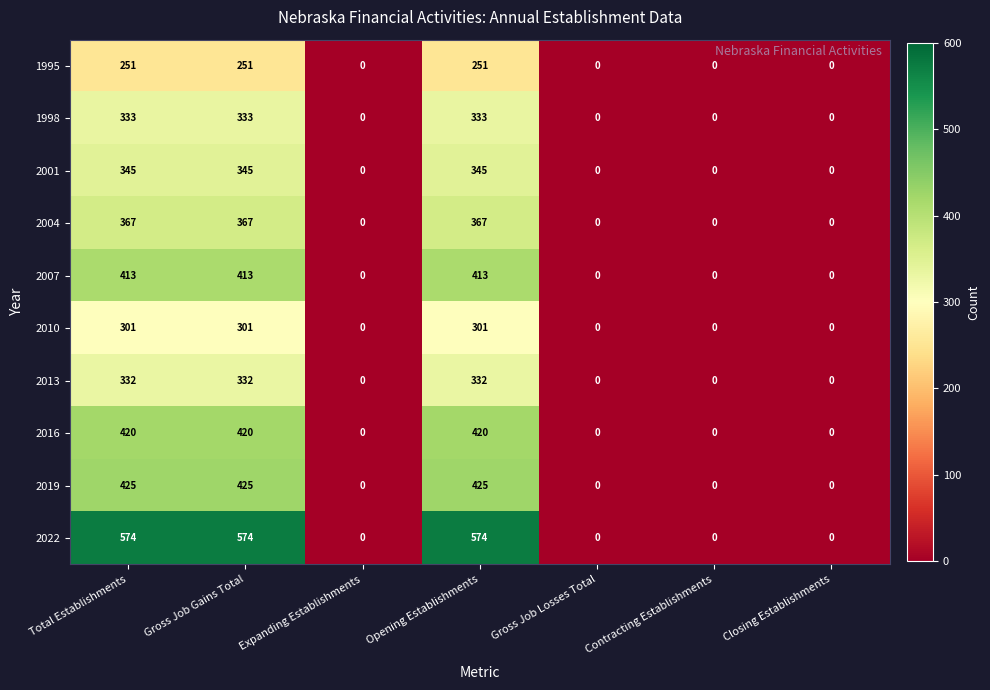

Rank the series by their maximum value, from lowest to highest.

1995, 2010, 2013, 1998, 2001, 2004, 2007, 2016, 2019, 2022